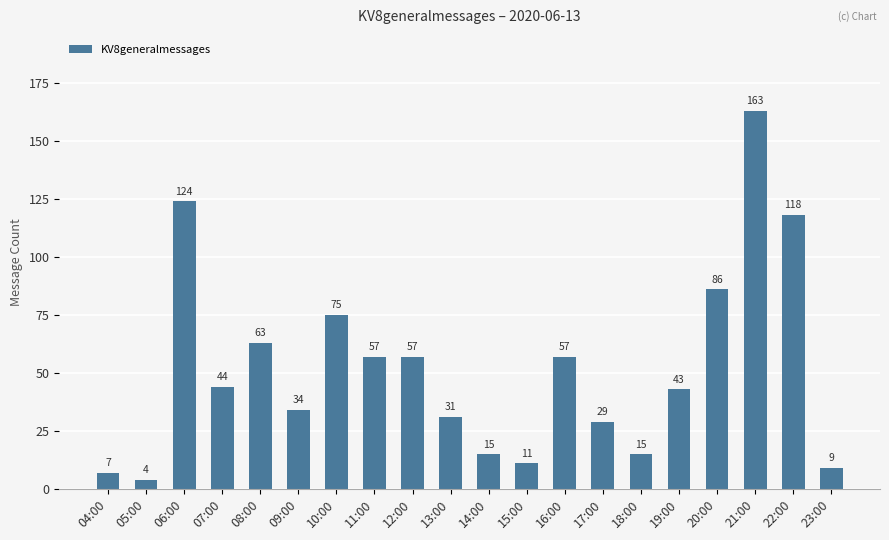

Is it true that the value at 06:00 is 124?

True